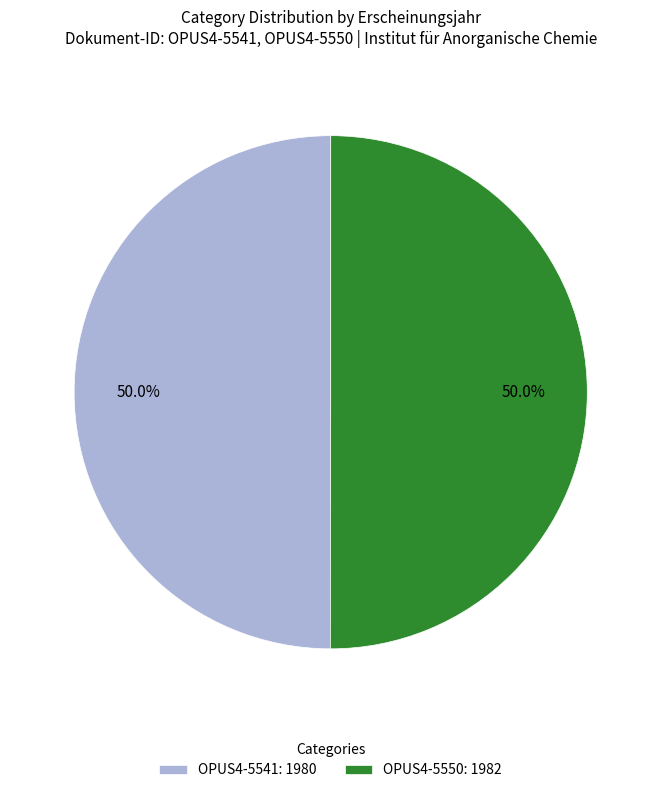

What is the total percentage of OPUS4-5550 and OPUS4-5541?

100.0%